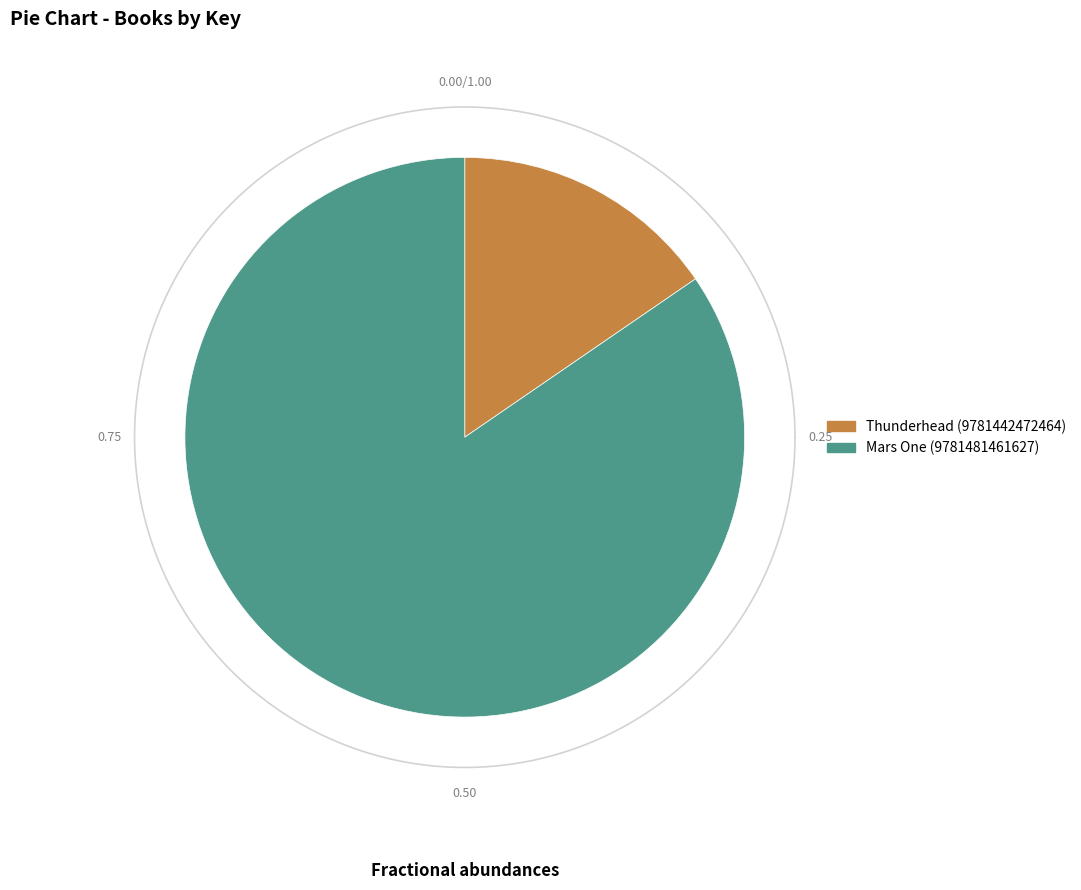

To the nearest percent, what is the difference between the Mars One (9781481461627) and Thunderhead (9781442472464) slice percentages?

69%